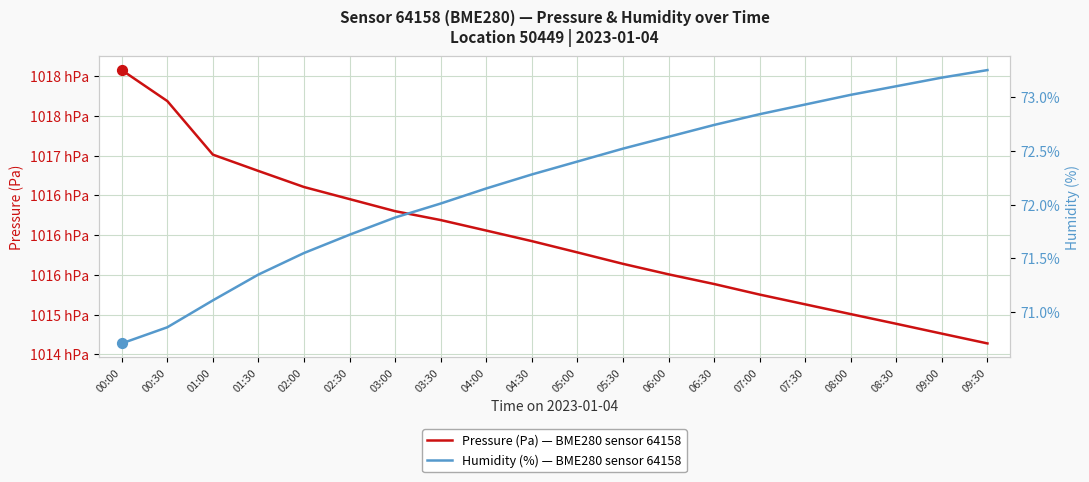

At which category is the sum across all series the highest?

00:00